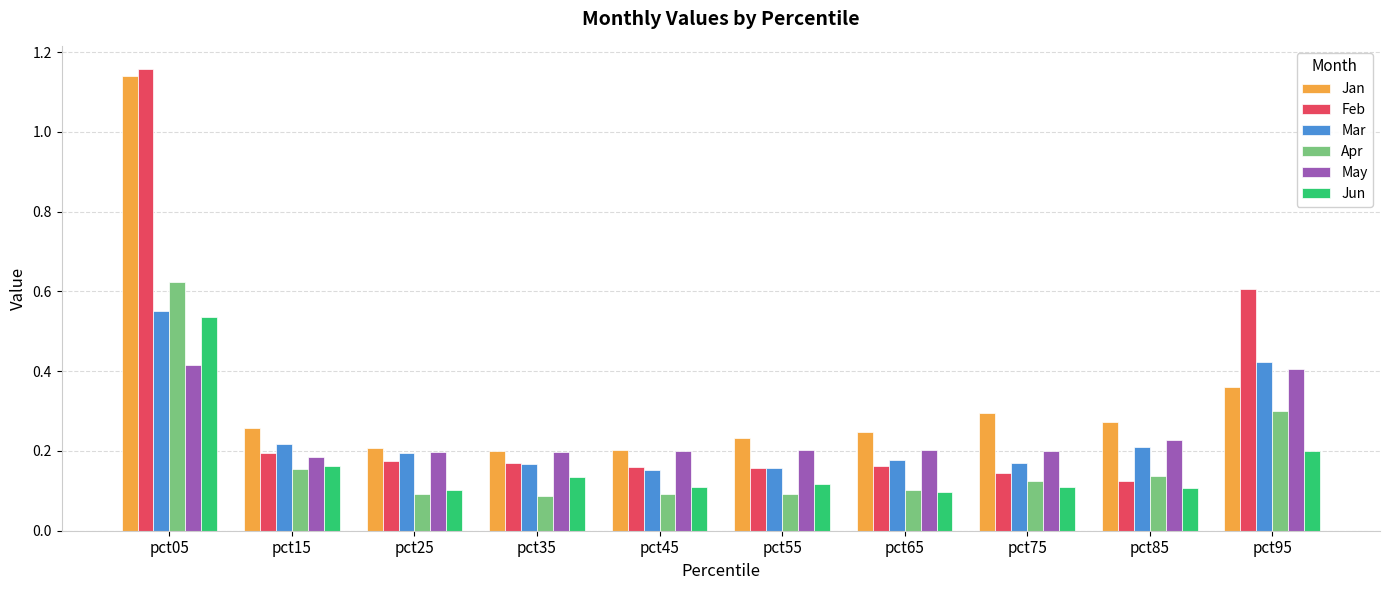

What is the total value across all series at pct05?

4.4